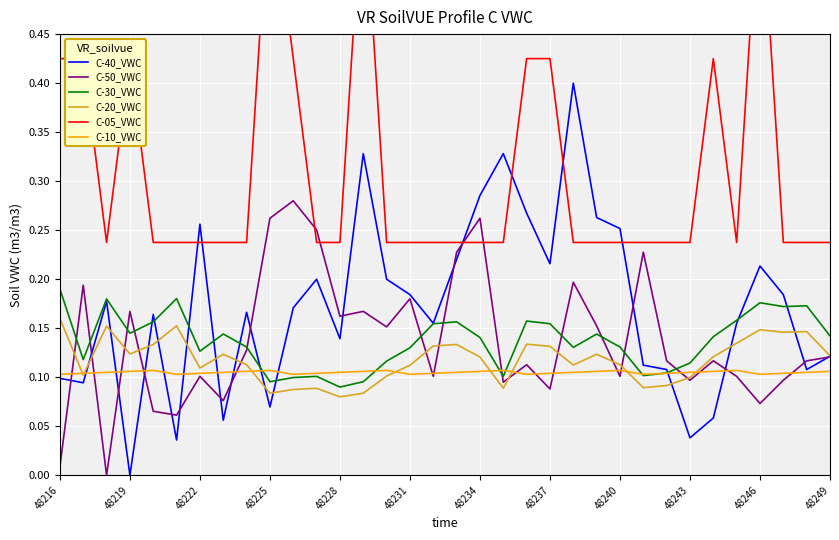

Is the value of C-10_VWC at 29 greater than the value of C-30_VWC at 19?

Yes